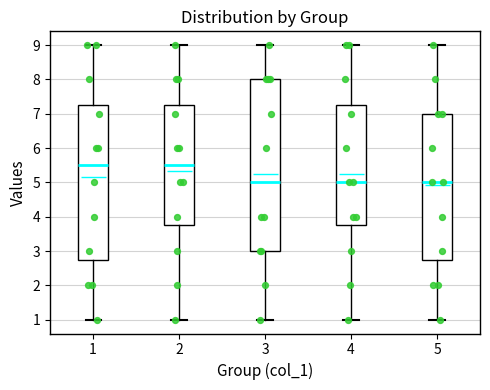

Where does the median line of the box at x = 3 sit on the y-axis? The values are not printed on the chart, so give them approximately, as read against the axis.

5.0